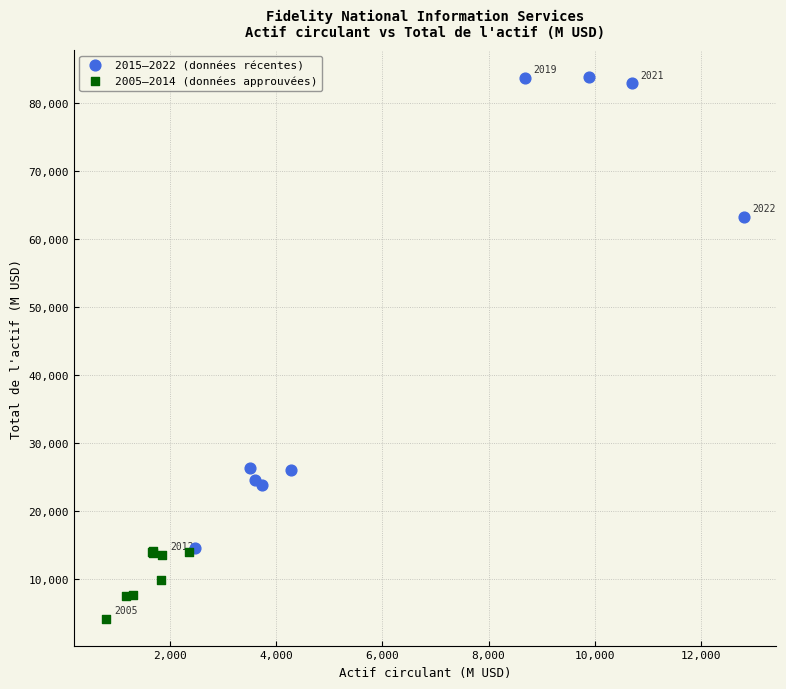

Which series has the largest Y range (max minus min)?

2015–2022 (données récentes)